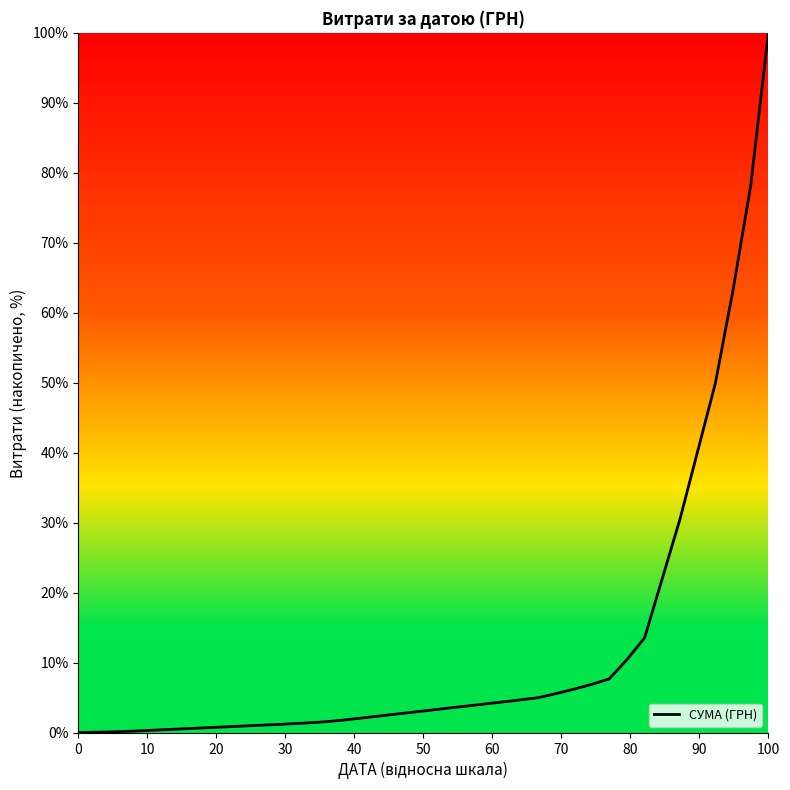

What is the difference between the maximum and second lowest values?

99.9